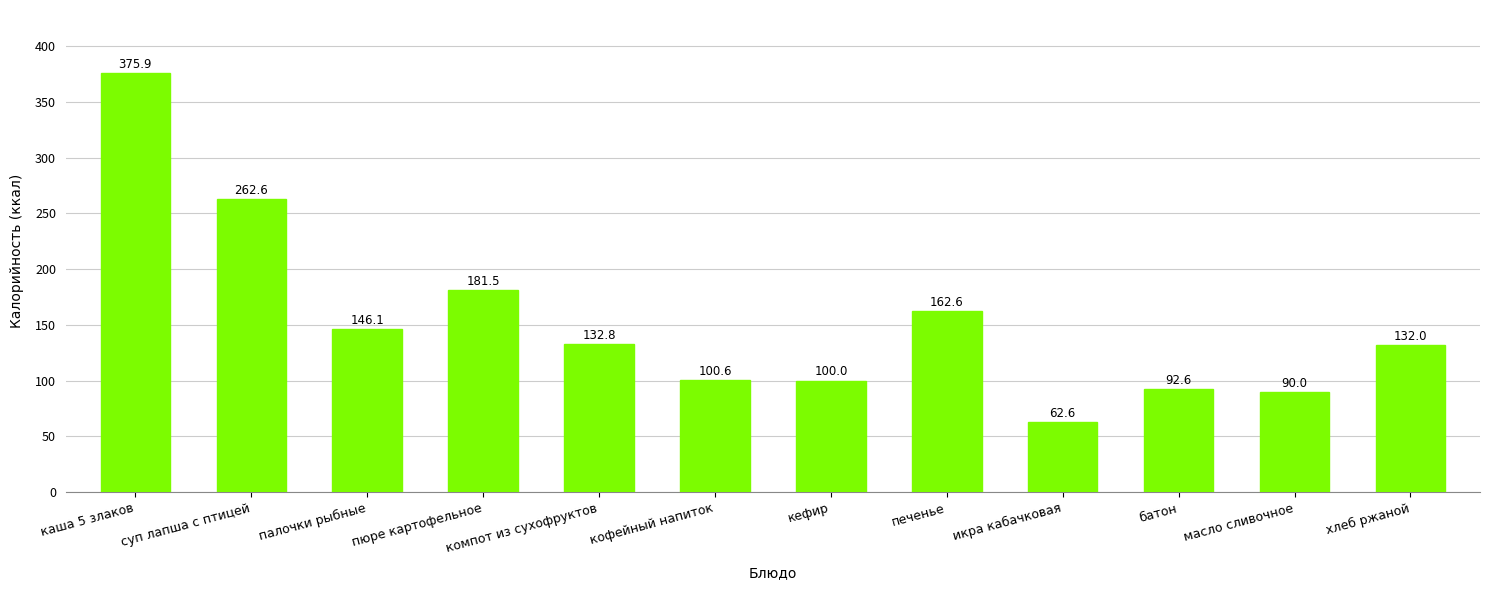

Where does the data first go above 132?

каша 5 злаков